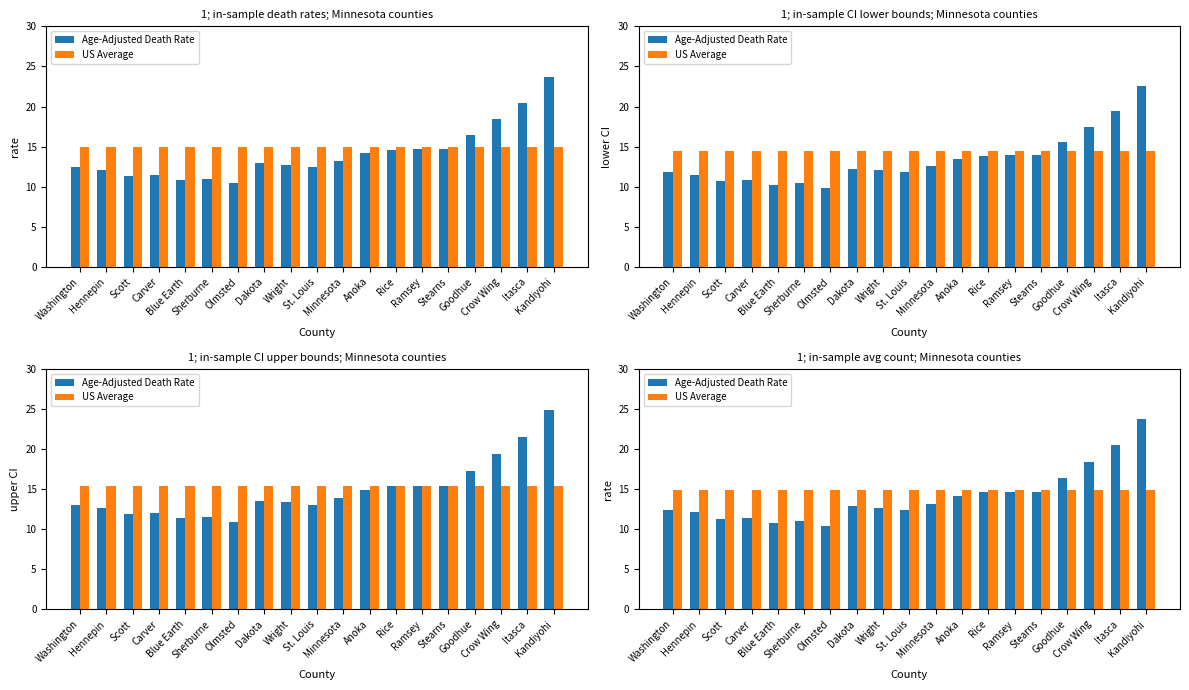

What are all the series names shown in the legend?

Age-Adjusted Death Rate, US Average